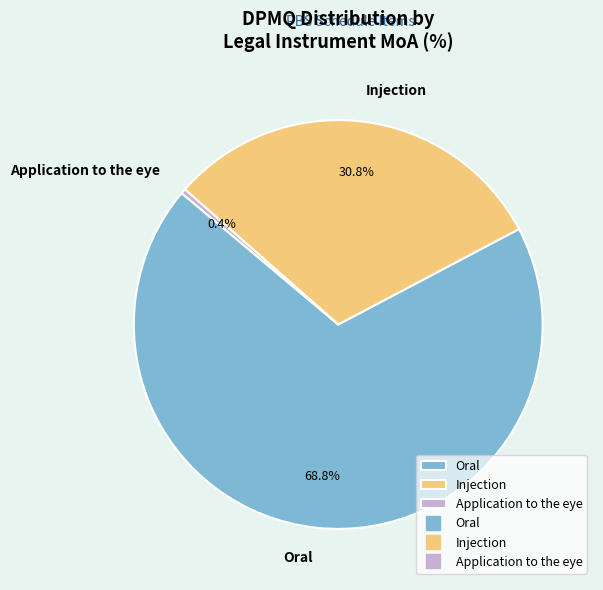

How many slices are in this pie chart?

3